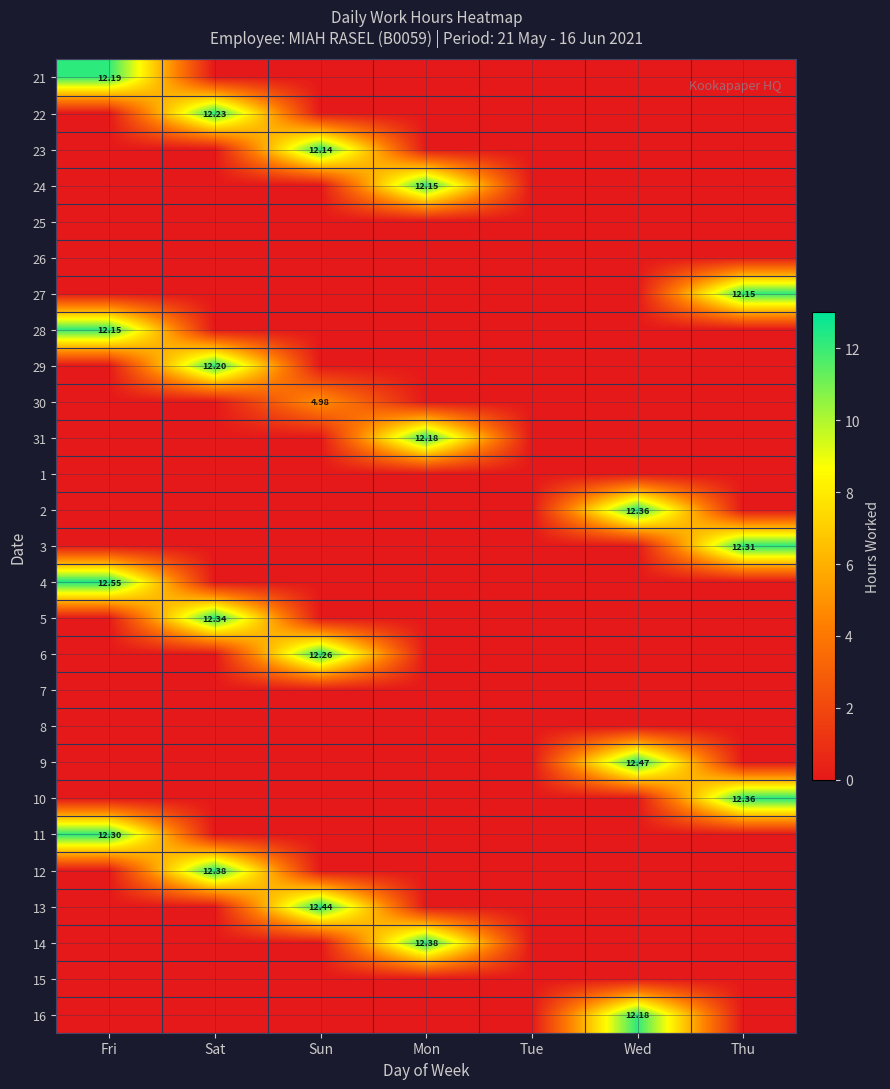

What is the difference between the maximum and minimum values in the 30 series?

5.0